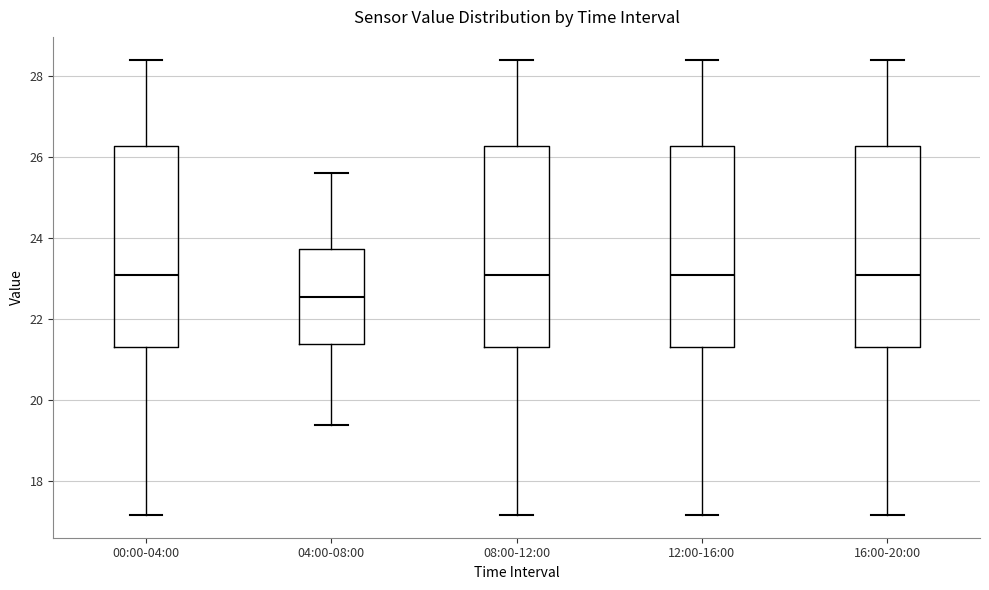

Reading left to right, read every box against the y-axis: the position of its median line, the range the box covers, and the ends of its whiskers. The values are not printed on the chart, so give them approximately, as read against the axis.

00:00-04:00: median 23.2, box 21.4 to 26.2, whiskers 17.2 to 28.4
04:00-08:00: median 22.6, box 21.4 to 23.8, whiskers 19.4 to 25.6
08:00-12:00: median 23.2, box 21.4 to 26.2, whiskers 17.2 to 28.4
12:00-16:00: median 23.2, box 21.4 to 26.2, whiskers 17.2 to 28.4
16:00-20:00: median 23.2, box 21.4 to 26.2, whiskers 17.2 to 28.4